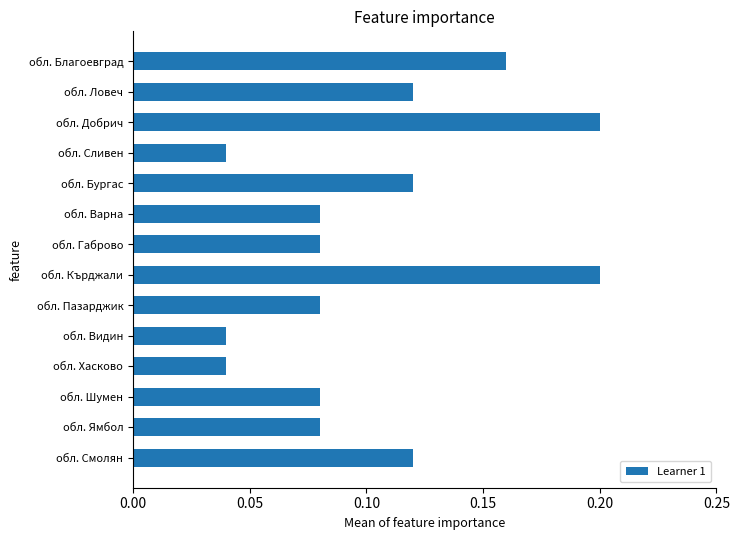

What is the label of the 8th bar from the top?

обл. Кърджали